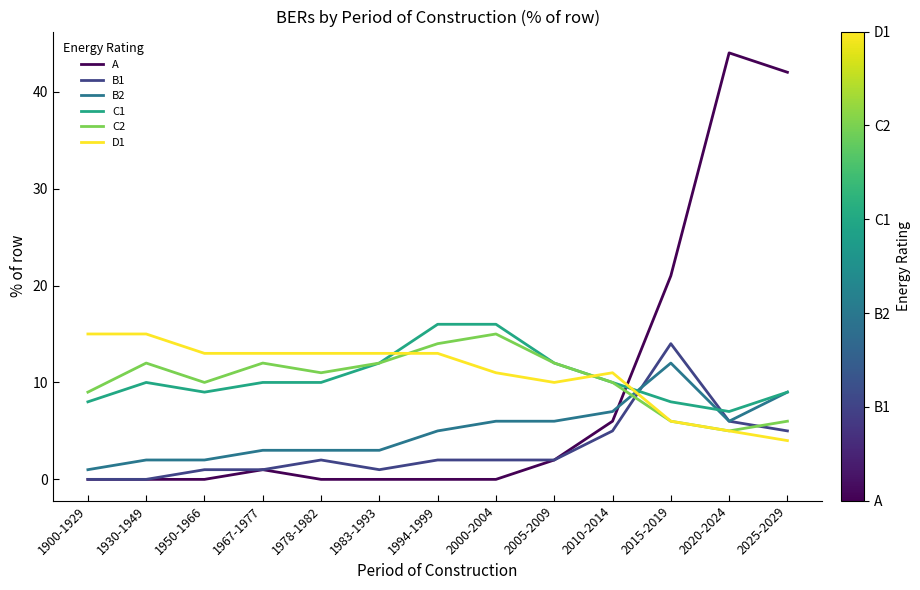

What is the total value across all series at 2000-2004?

50